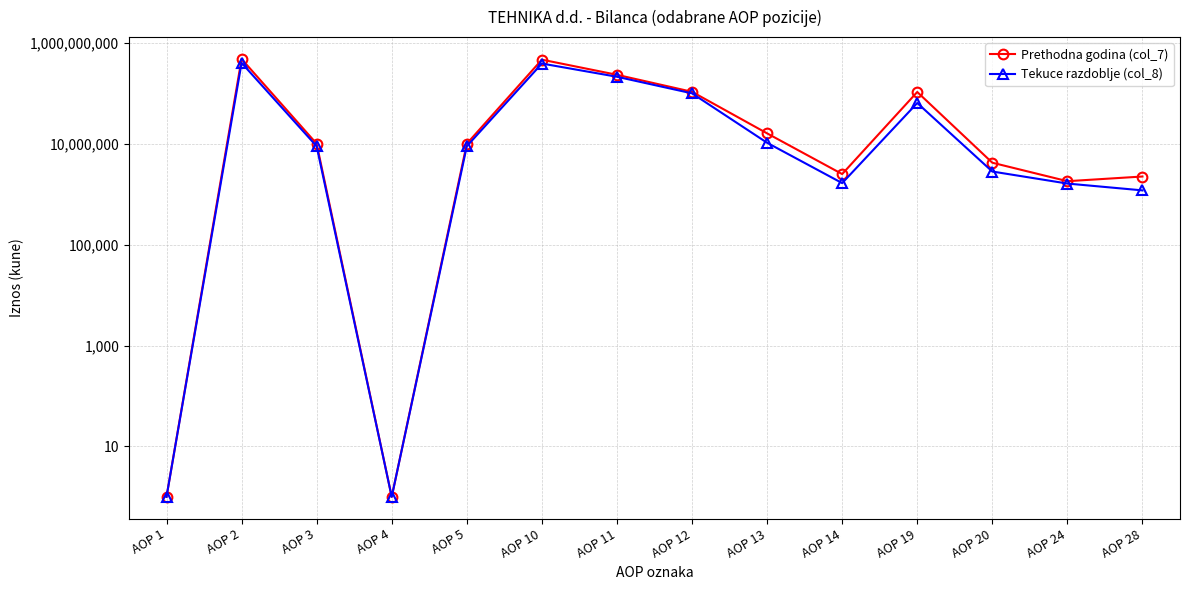

Reading right to left, transcribe all the data shown in this chart.

Prethodna godina (col_7): AOP 28=2248361	AOP 24=1816158	AOP 20=4220288	AOP 19=106607887	AOP 14=2514287	AOP 13=16131813	AOP 12=107613375	AOP 11=233844050	AOP 10=466820470	AOP 5=10041935	AOP 4=1	AOP 3=10041935	AOP 2=481082693	AOP 1=1
Tekuce razdoblje (col_8): AOP 28=1193542	AOP 24=1630160	AOP 20=2823702	AOP 19=64446962	AOP 14=1664073	AOP 13=10496294	AOP 12=100284317	AOP 11=213809453	AOP 10=390867709	AOP 5=8958667	AOP 4=1	AOP 3=8958667	AOP 2=402650078	AOP 1=1